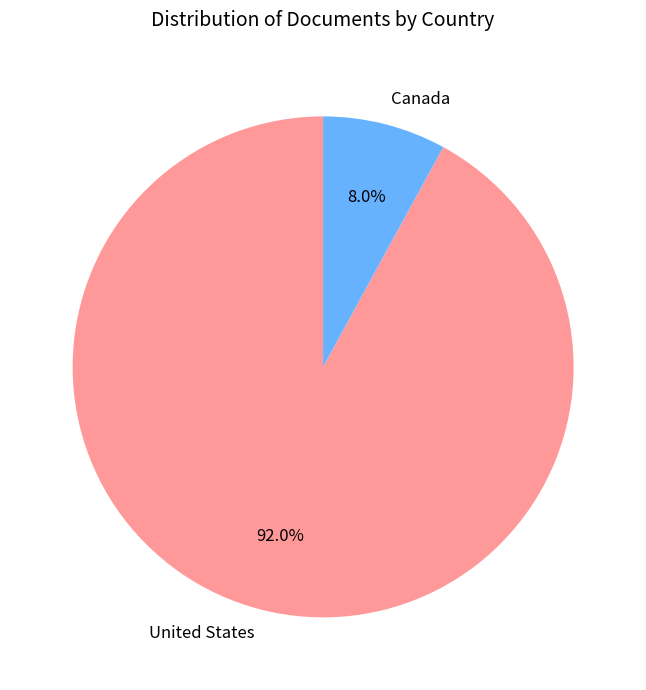

True or false: United States accounts for 92% of the total.

True